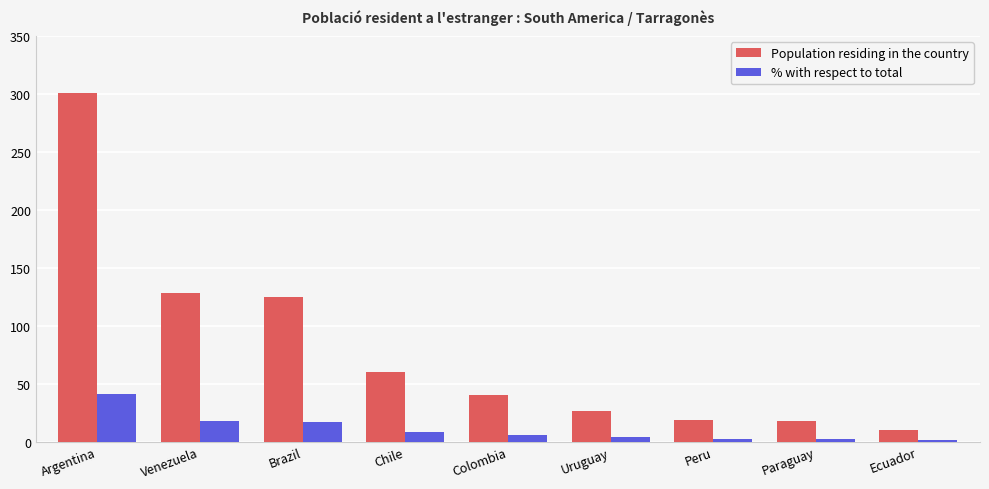

At which label is Population residing in the country closest to 155?

Venezuela